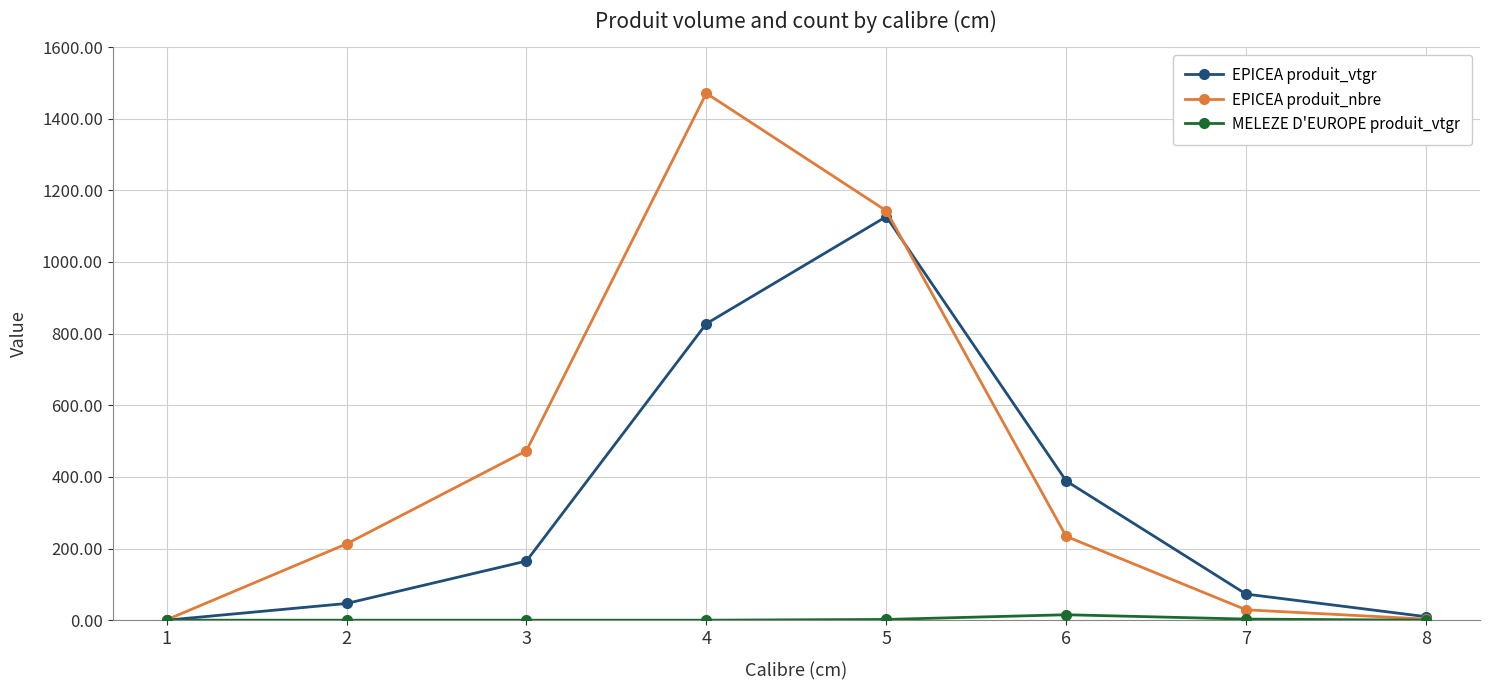

What is the value of the EPICEA produit_vtgr point at the 3rd from the left?

165.1